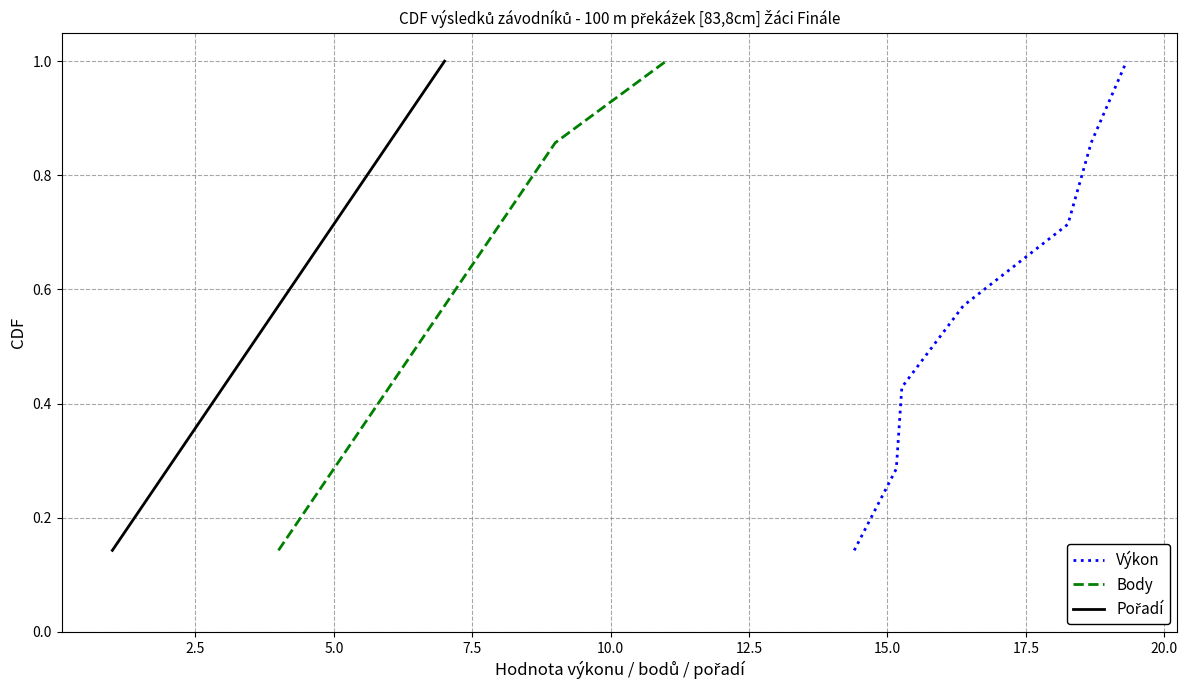

Does the chart display data point markers on the line(s)?

No